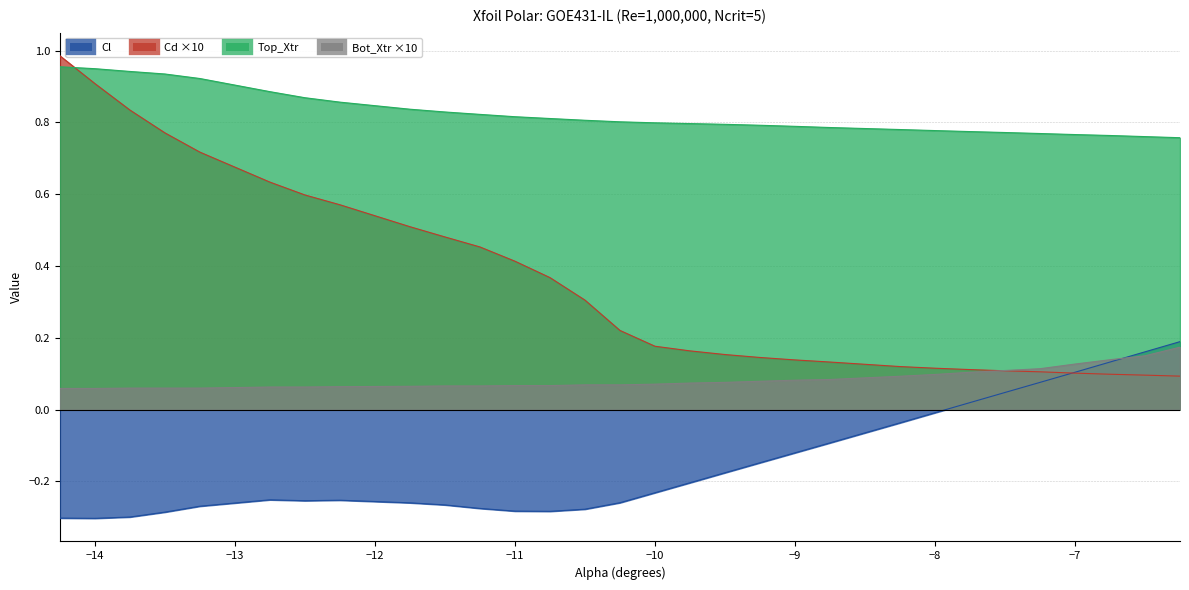

How many values in the Cl series are below 0?

23